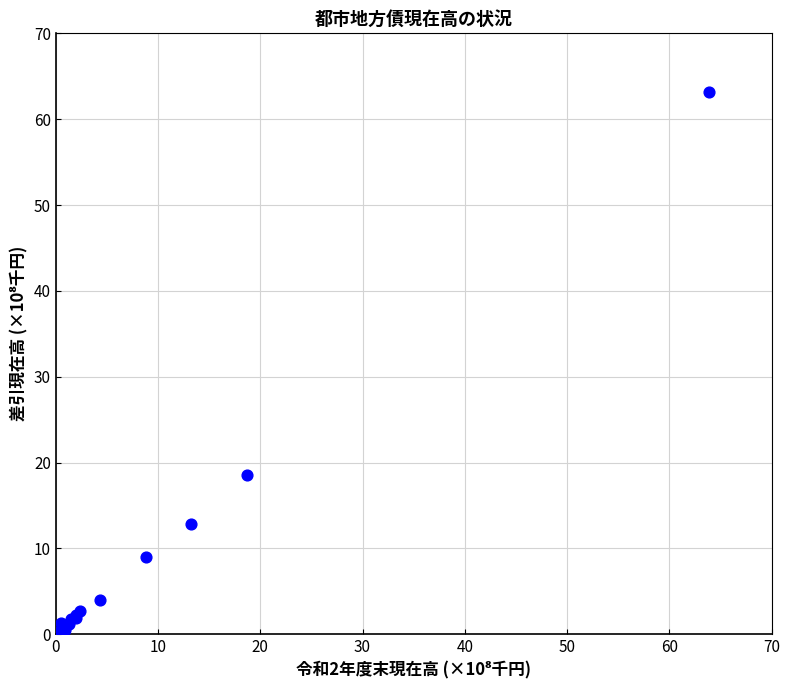

What Y value in the scatter plot is closest to 31?

18.5